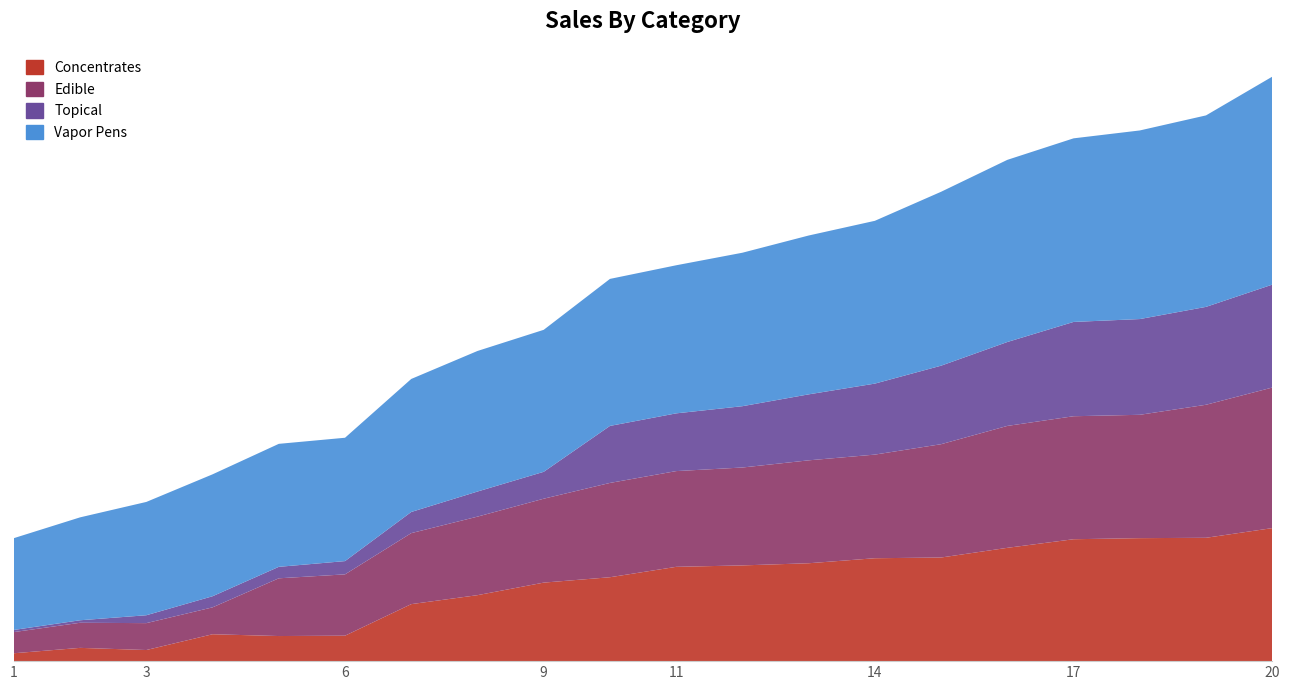

Reading left to right, what are all the values shown in this chart?

Concentrates: 1=22	2=37	3=31	4=75	5=70	6=71	7=159	8=184	9=219	10=234	11=263	12=267	13=273	14=287	15=289	16=316	17=340	18=343	19=344	20=371
Edible: 1=59	2=70	3=75	4=75	5=161	6=171	7=198	8=219	9=234	10=263	11=267	12=273	13=287	14=289	15=316	16=340	17=343	18=344	19=371	20=392
Topical: 1=6	2=7	3=22	4=31	5=32	6=37	7=59	8=70	9=75	10=159	11=161	12=171	13=184	14=198	15=219	16=234	17=263	18=267	19=273	20=287
Vapor Pens: 1=256	2=287	3=316	4=340	5=343	6=344	7=371	8=392	9=396	10=410	11=413	12=428	13=443	14=454	15=485	16=508	17=512	18=526	19=534	20=580